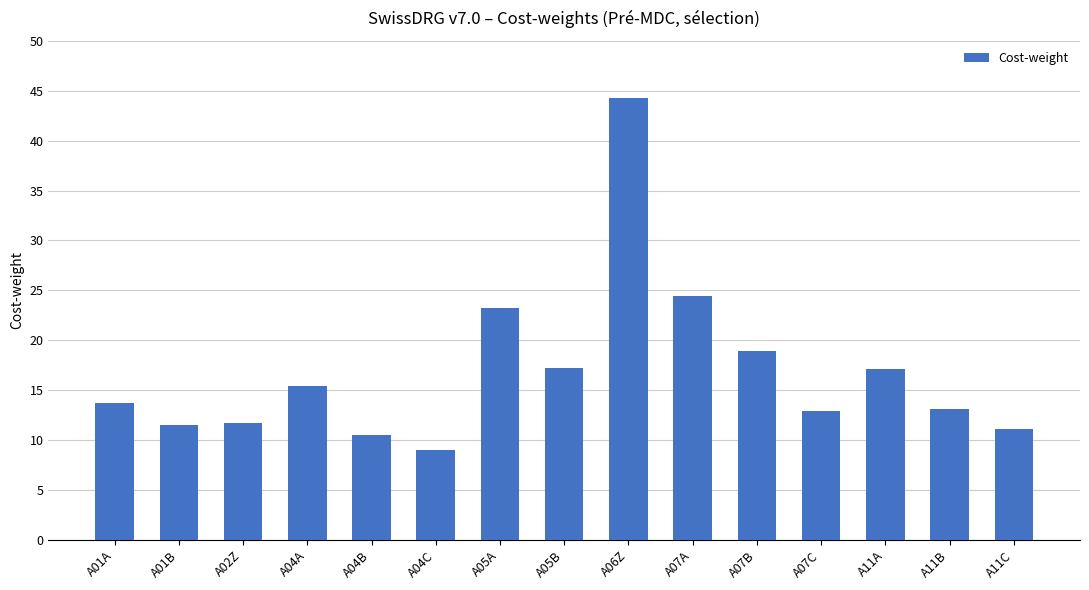

Where does the data first go above 13?

A01A